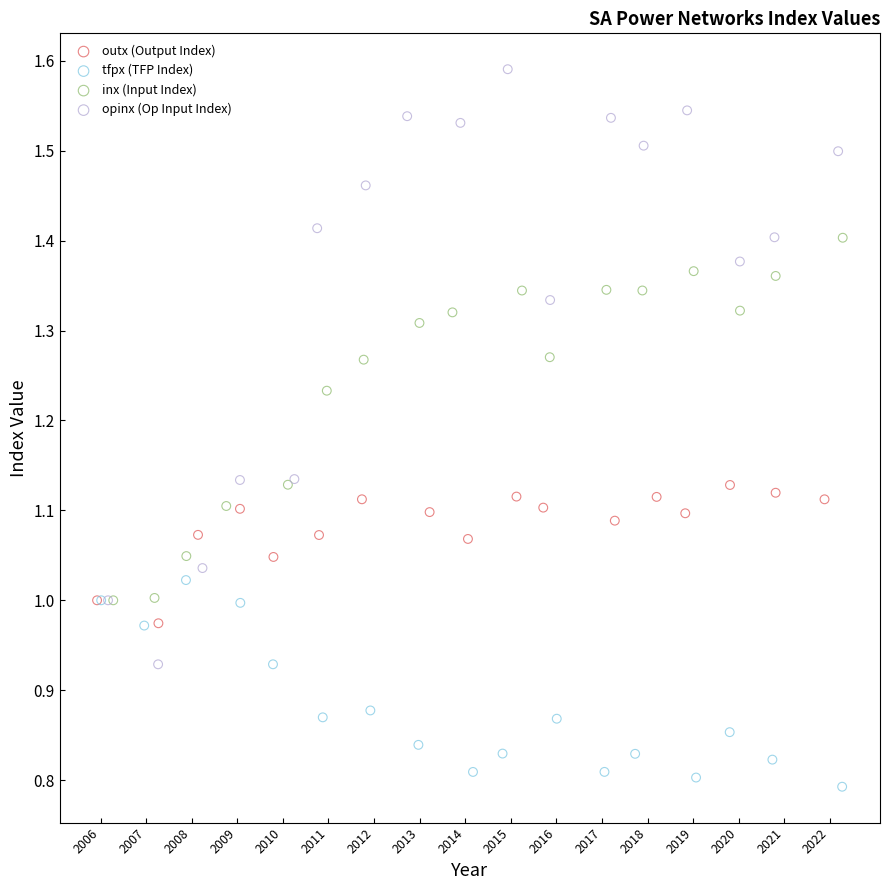

Which series reaches the maximum Y coordinate?

opinx (Op Input Index)